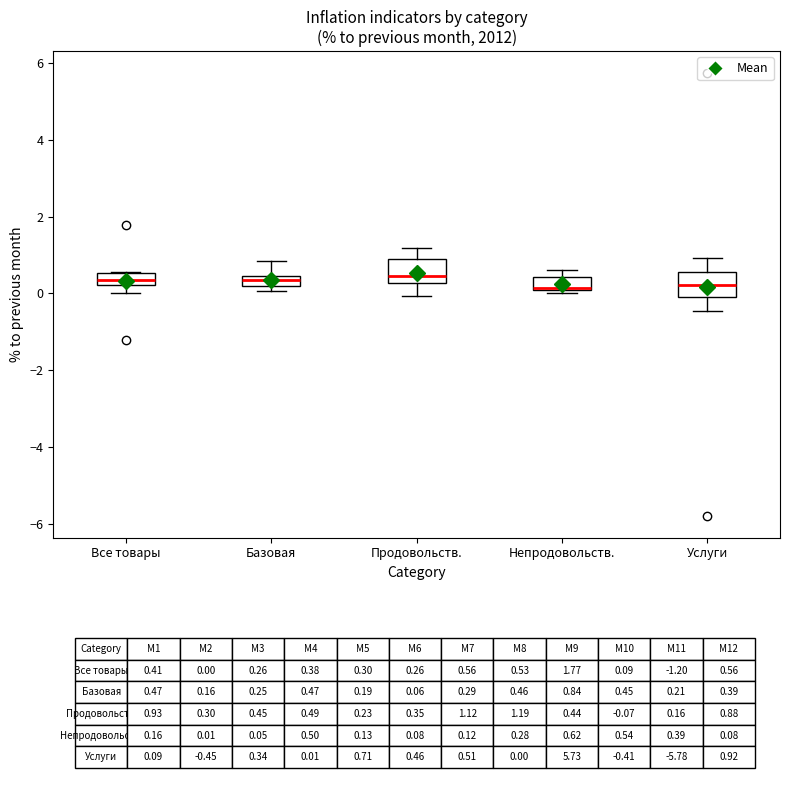

Where is the upper edge of the box for Все товары on the y-axis? The values are not printed on the chart, so give them approximately, as read against the axis.

0.6